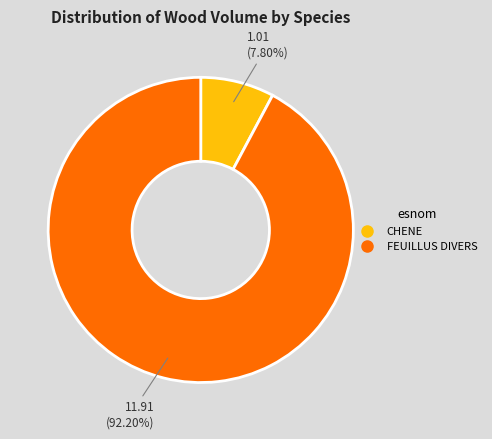

Is there a majority slice in this chart?

Yes